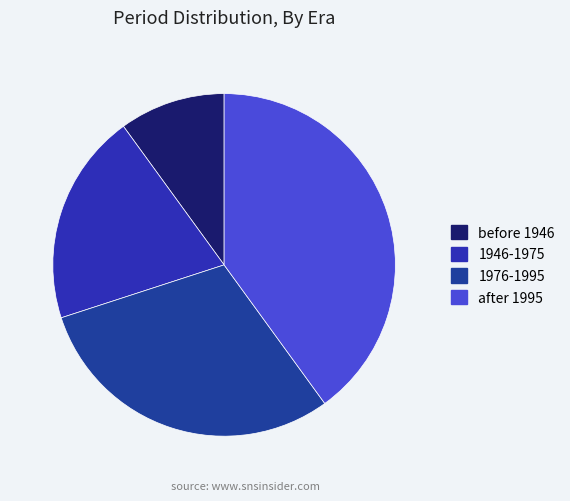

Count the number of slices in the pie.

4